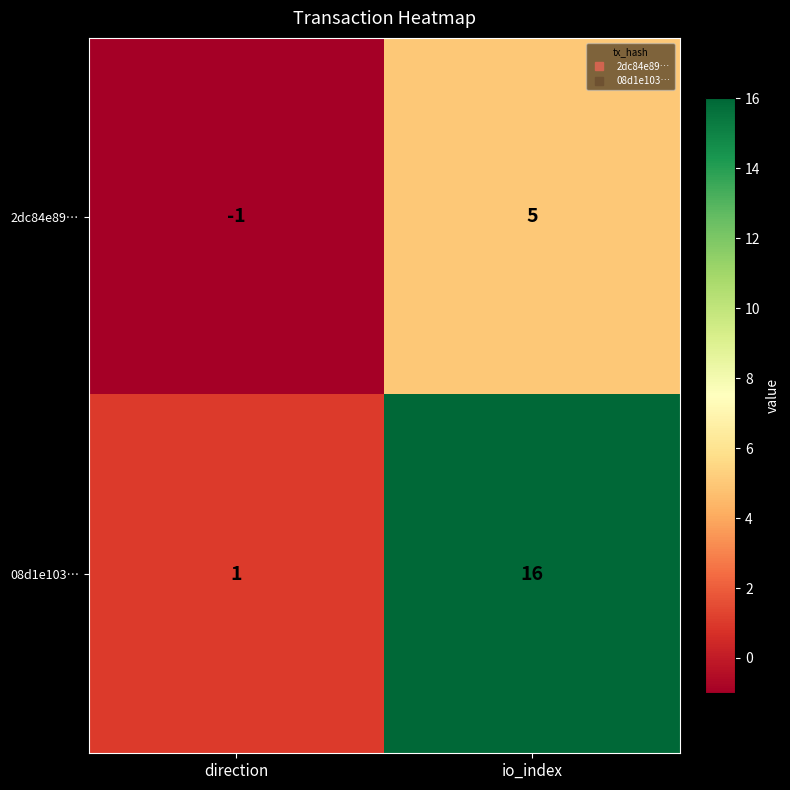

What is the sum of all 08d1e103… values?

17